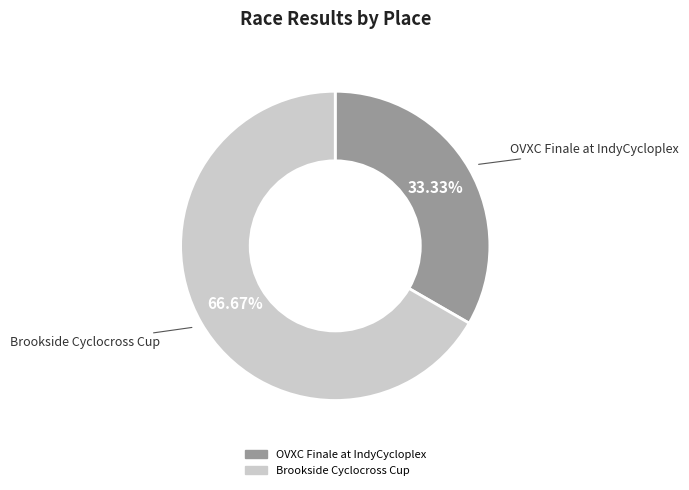

Which category has the biggest portion of the pie?

Brookside Cyclocross Cup